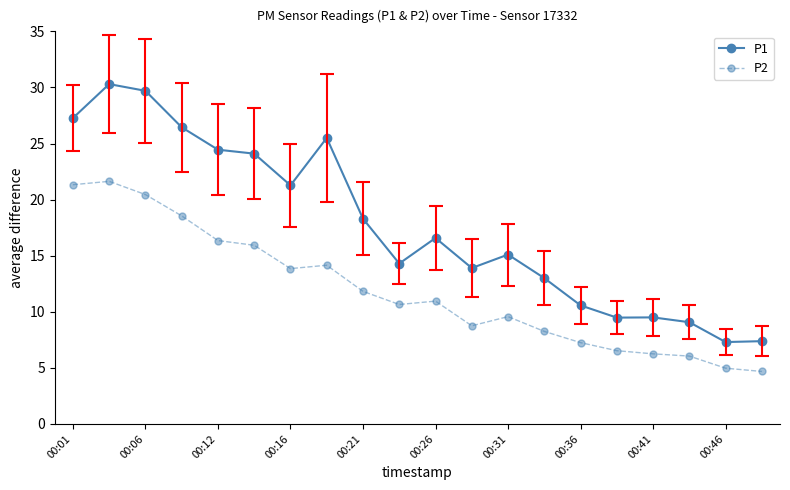

True or false: P1 has more than 0 points higher than both neighbors.

True